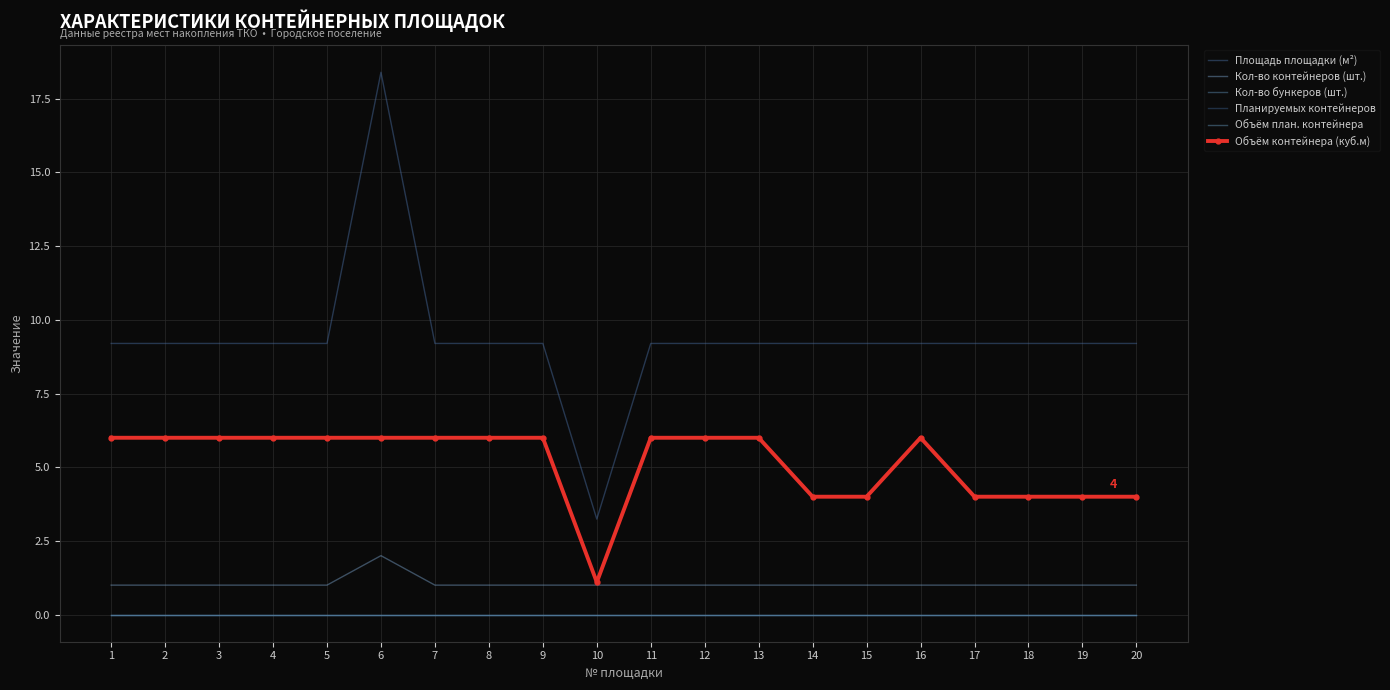

Does the chart have visible grid lines?

Yes